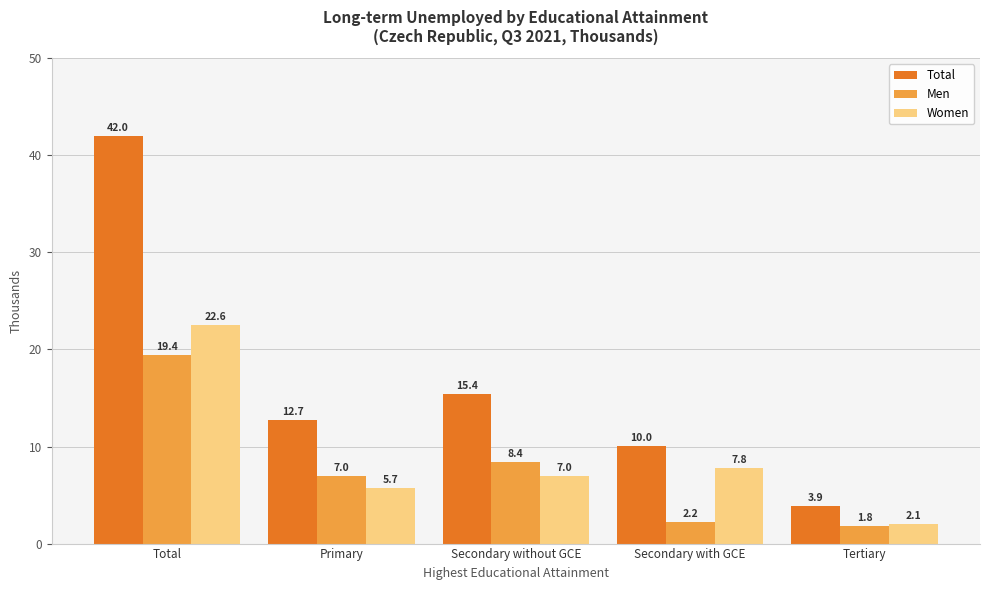

How many values in the Men series exceed 6?

3